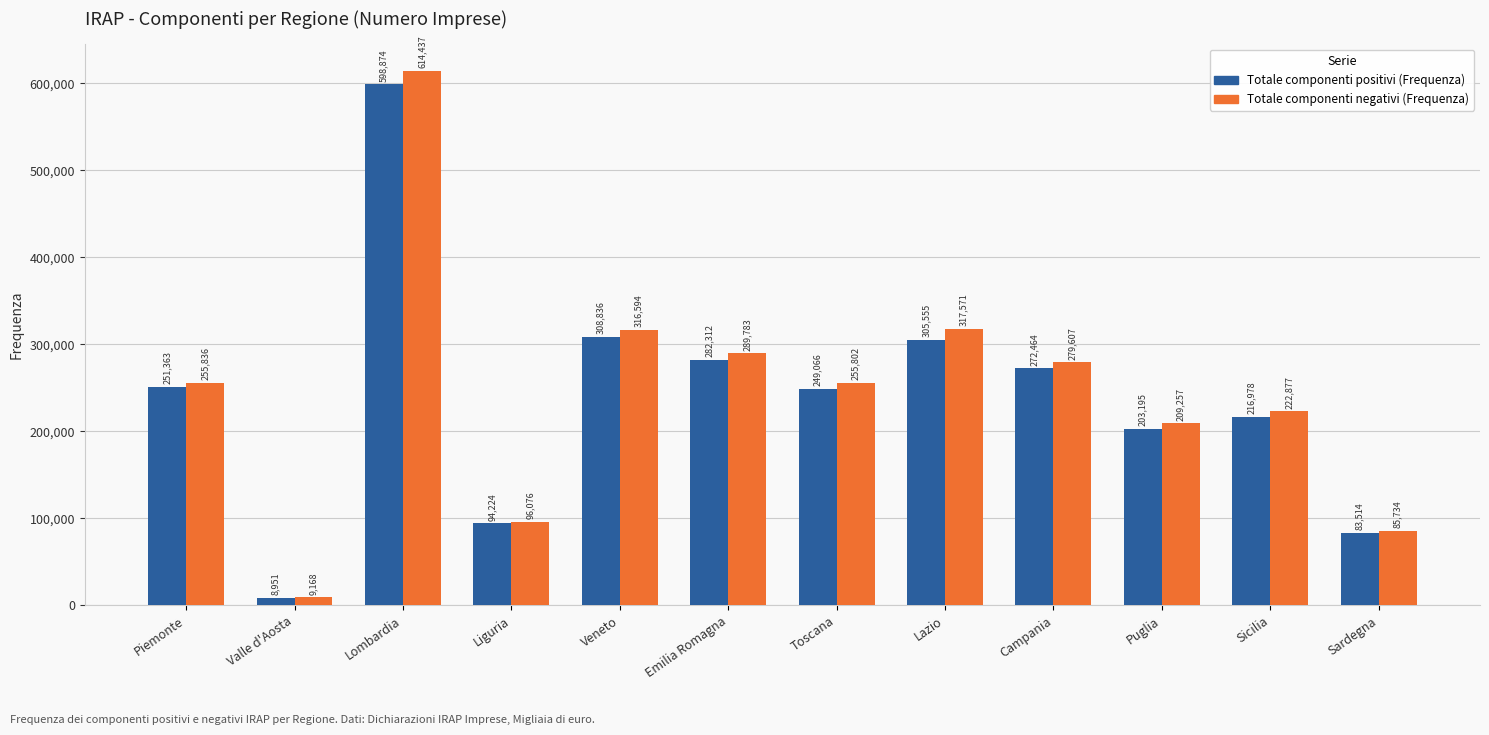

What is the value of the Totale componenti positivi (Frequenza) bar at the 8th from the left?

305555